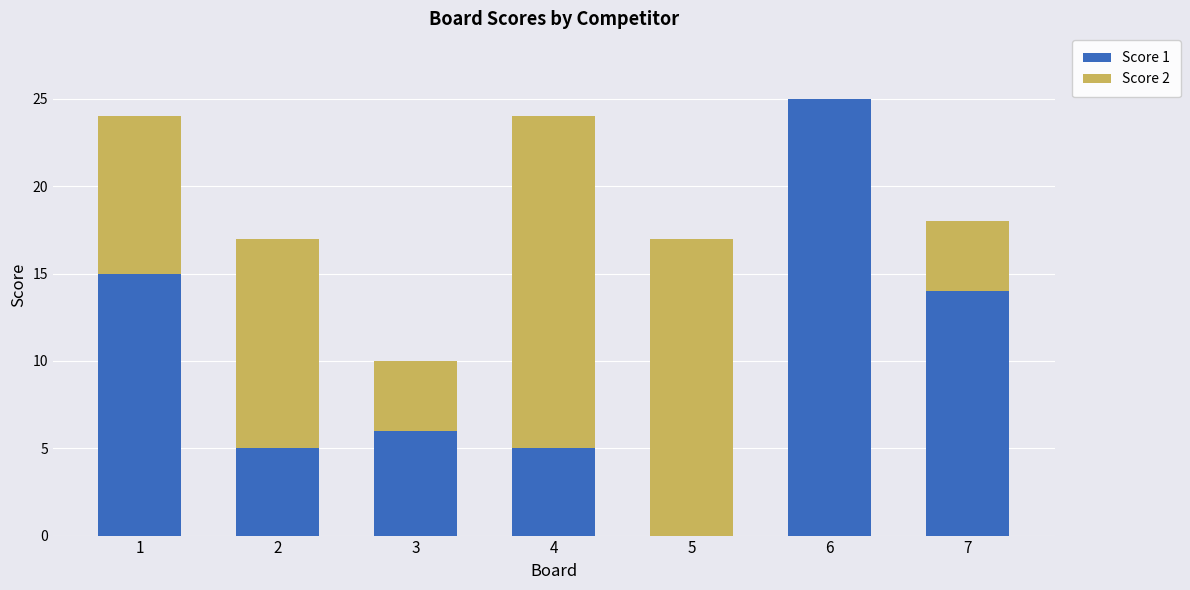

What is the total value across all series at 2?

17